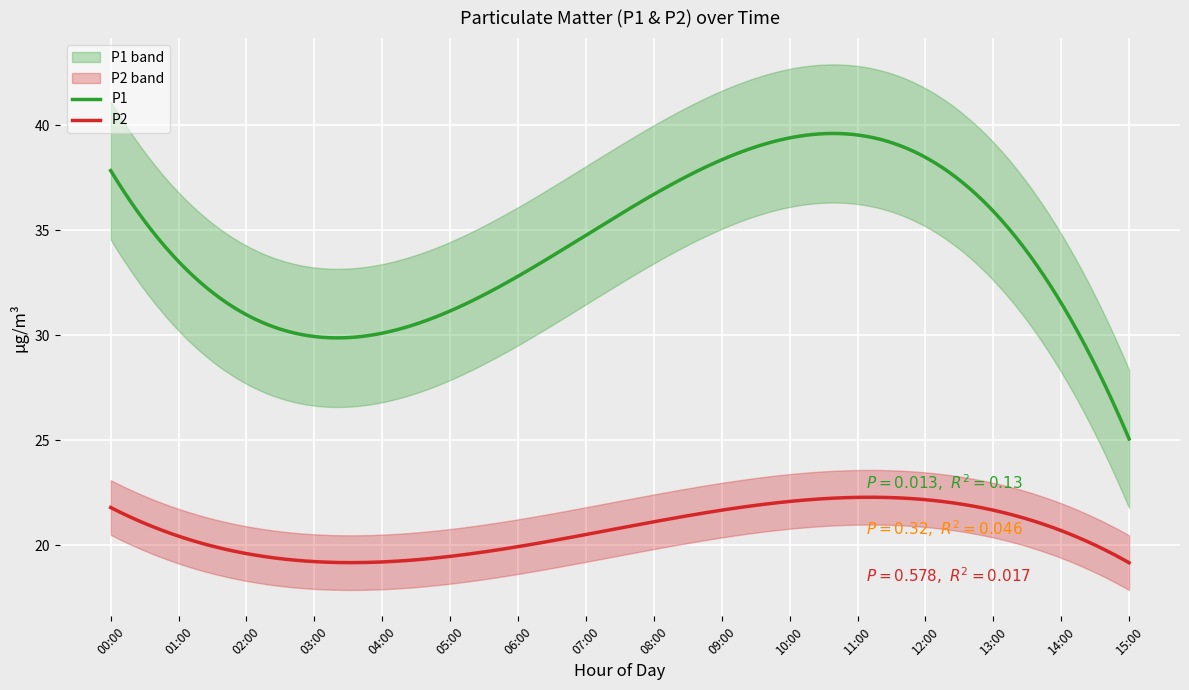

Which label corresponds to the smallest value in the chart?

04:00